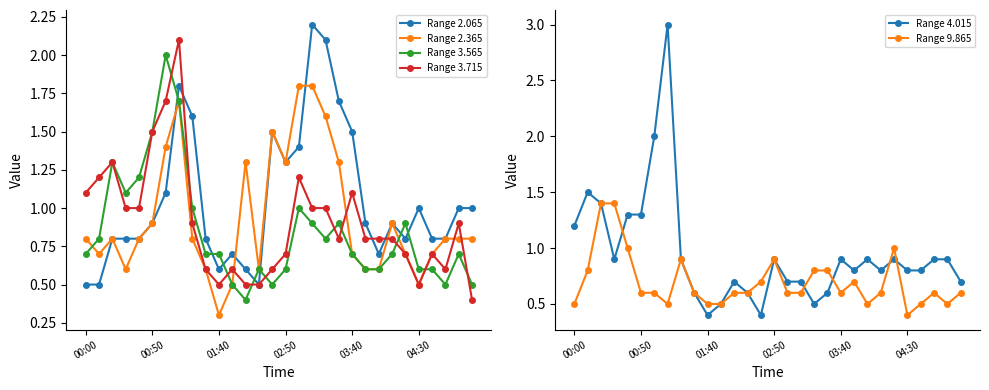

At how many categories does at least one series exceed 2?

3